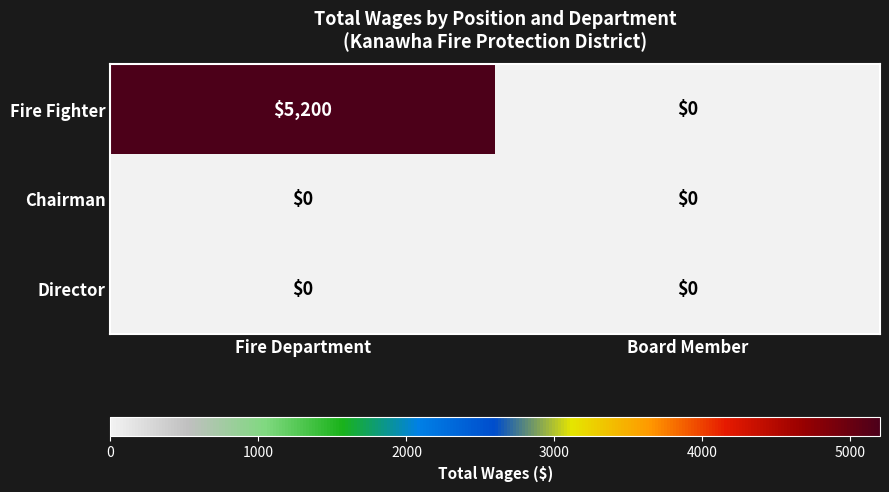

What is the spread (max minus min) of values at Fire Department?

5200